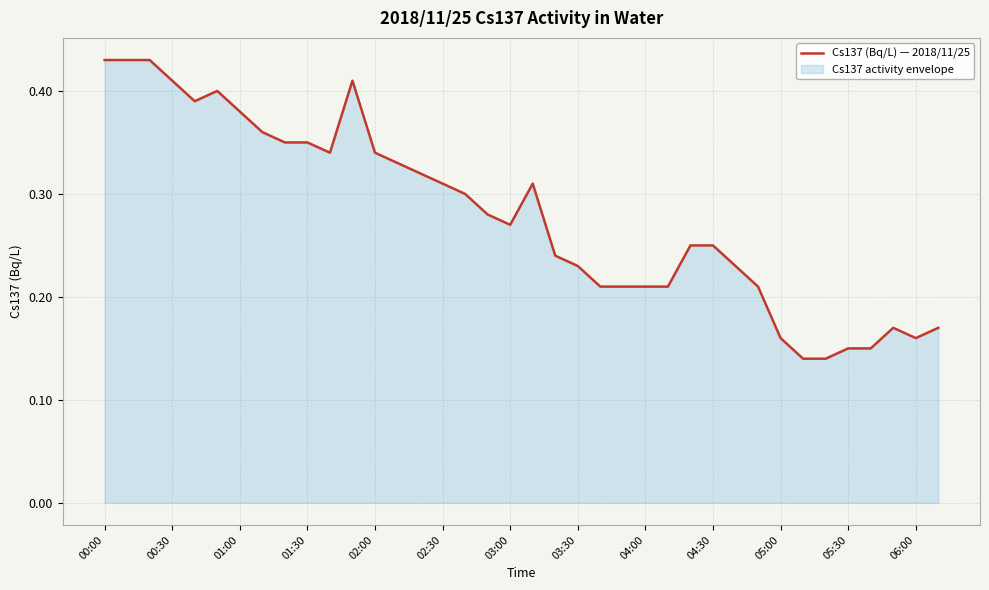

The chart shows a value of 0.3 at 06:00. True or false?

False